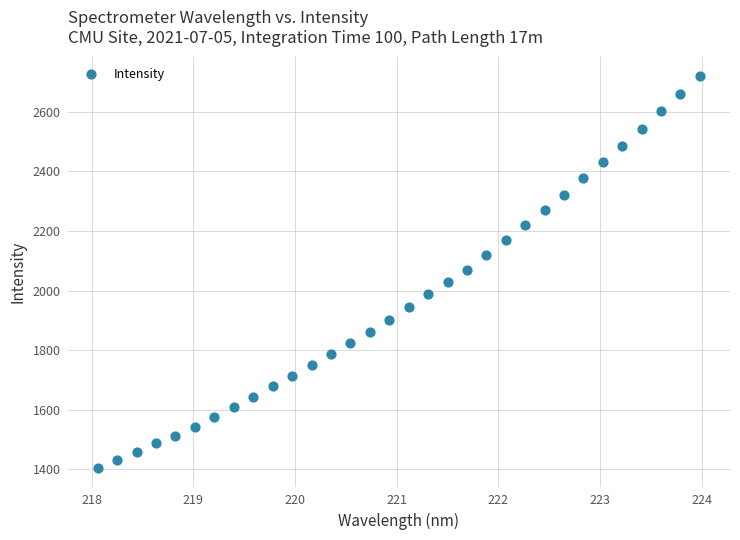

What is the range of Y values (max minus min)?

1314.8